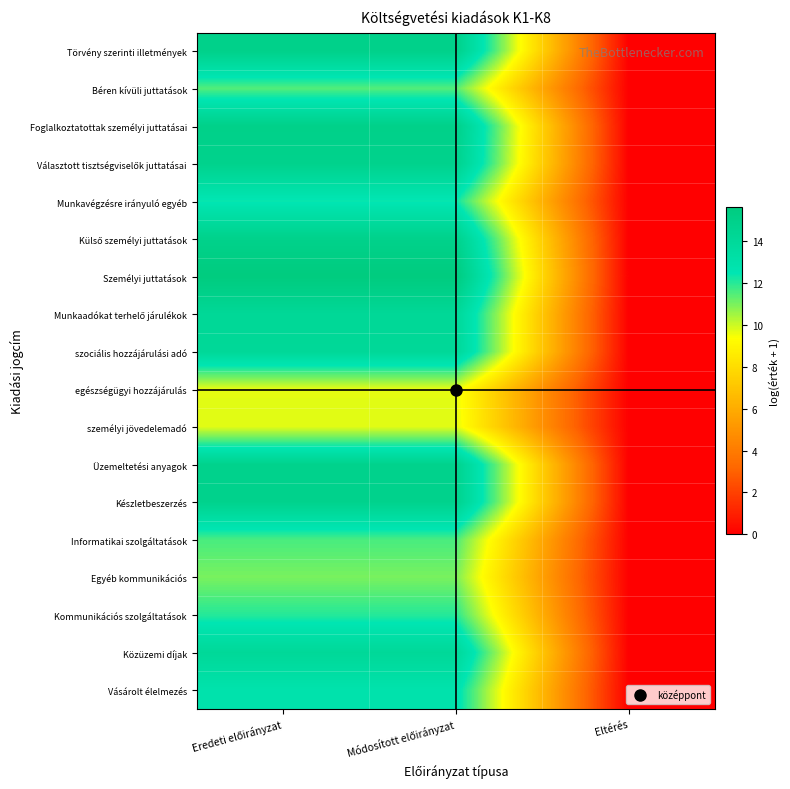

Which has a higher value, Módosított előirányzat or Eredeti előirányzat?

Módosított előirányzat